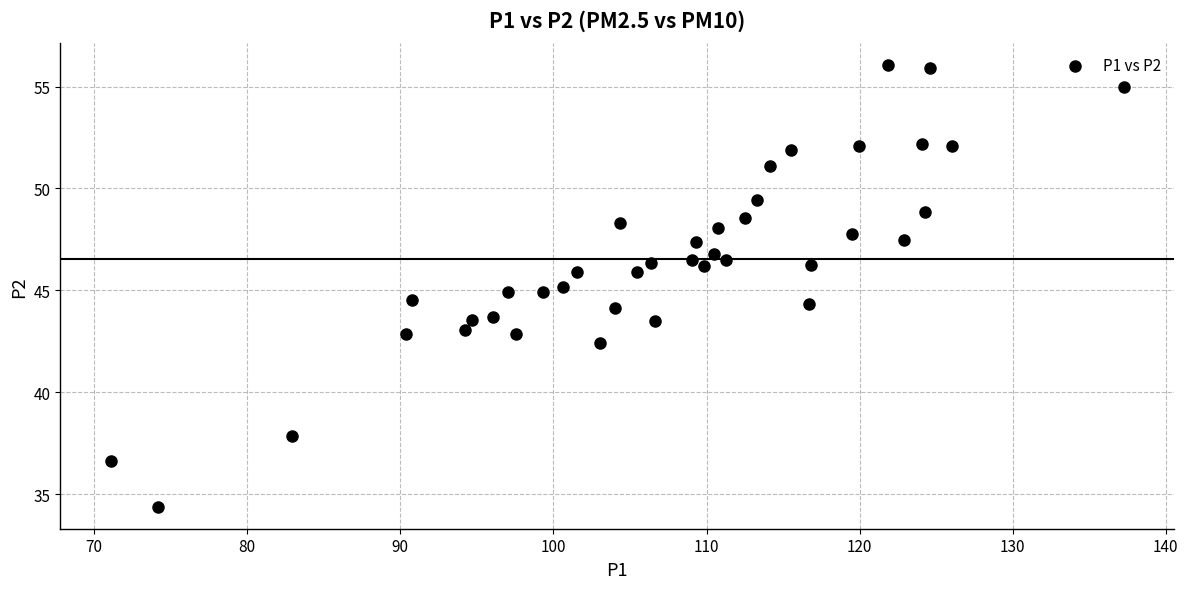

What is the range of X values (max minus min)?

66.2